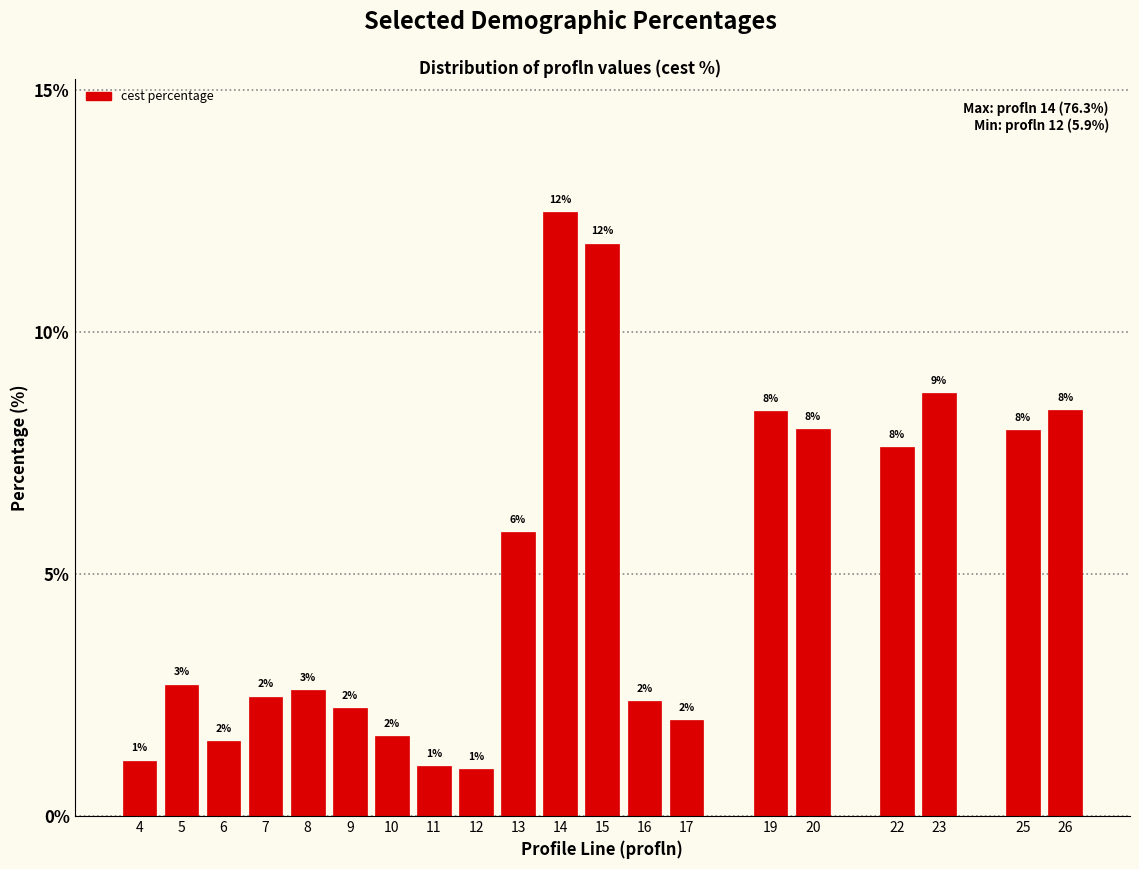

Between 20 and 6, which is larger?

20